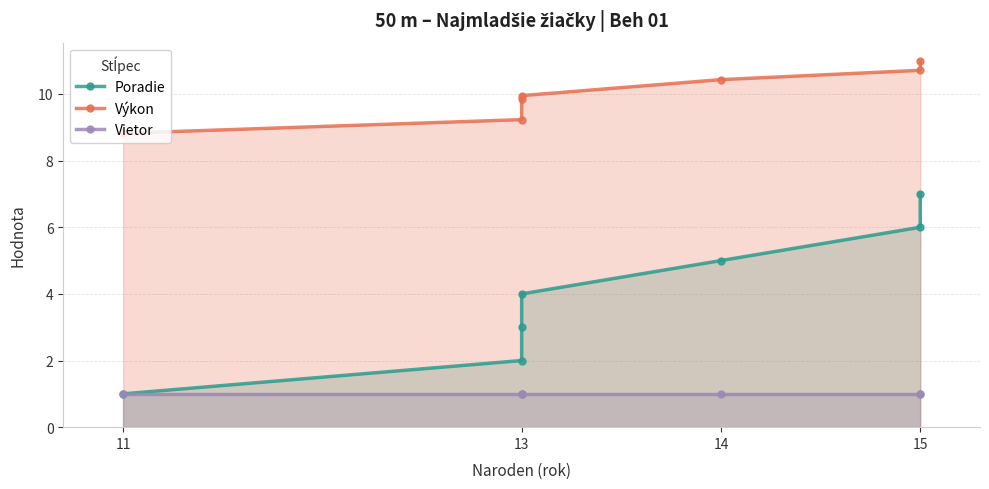

What is the label of the 6th point from the right?

13